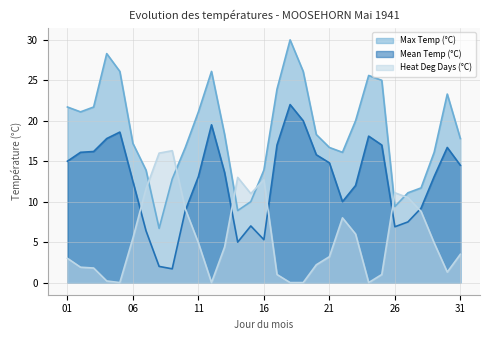

What is the value of the Mean Temp (°C) point at the 4th from the left?

17.8